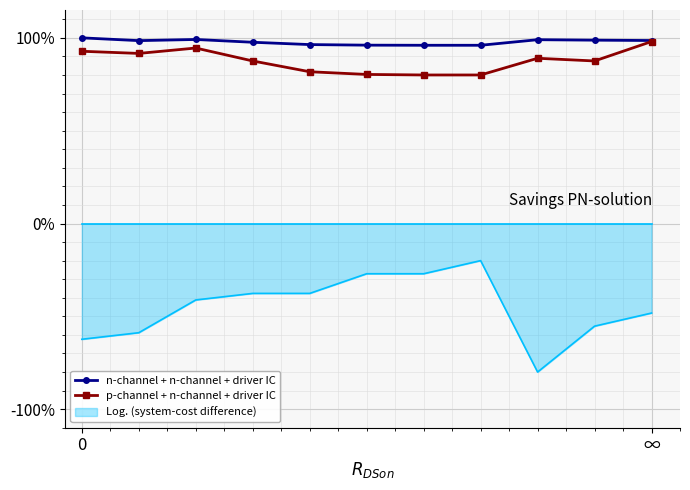

At how many categories does at least one series exceed 82?

11